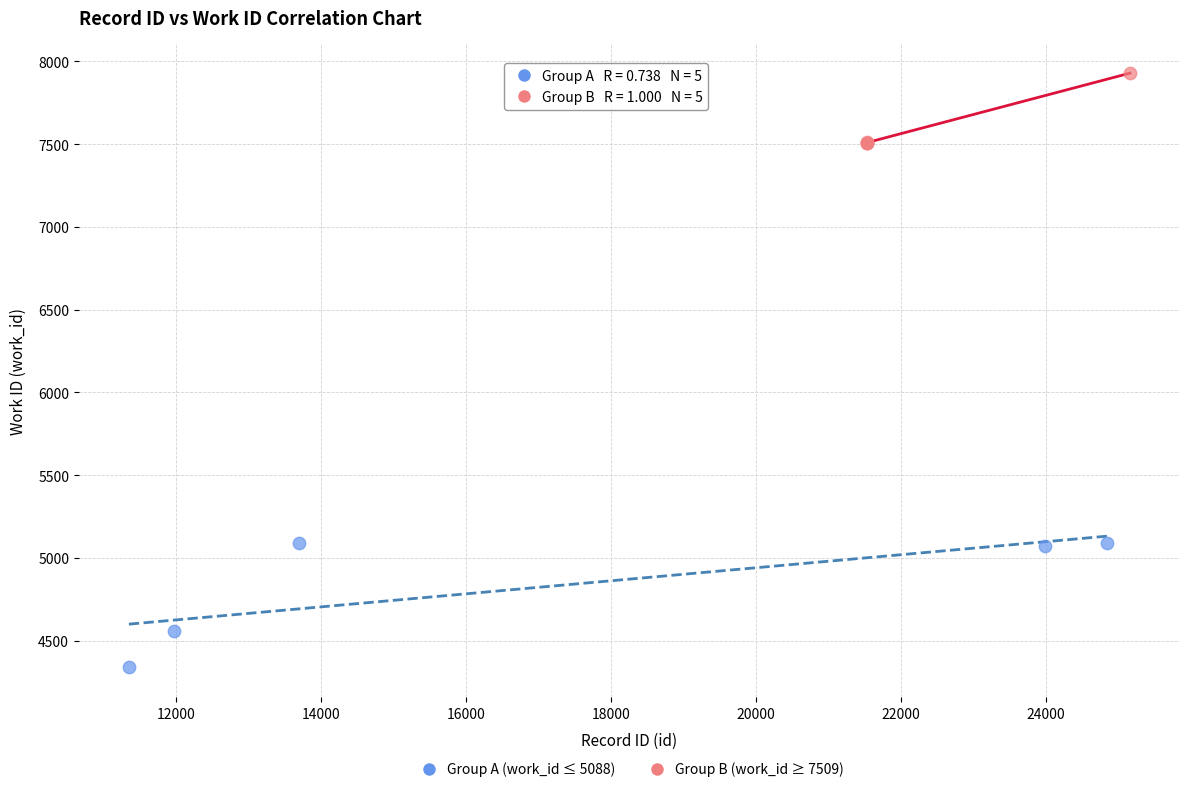

Which series contains the lowest Y value?

Group A (work_id ≤ 5088)